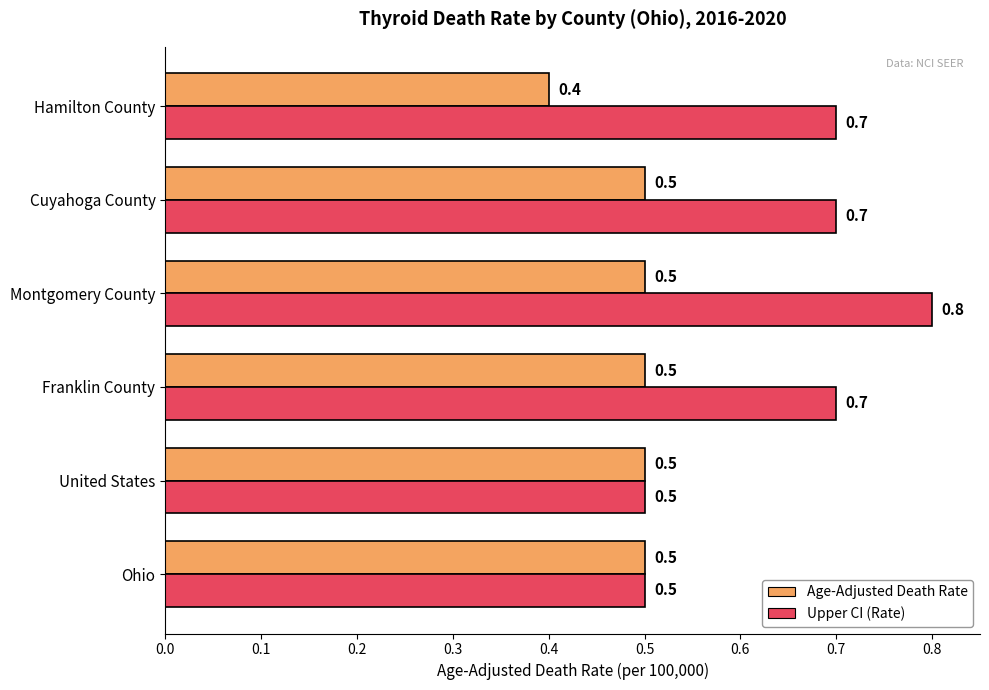

At which category does the chart reach its minimum across all series?

Hamilton County